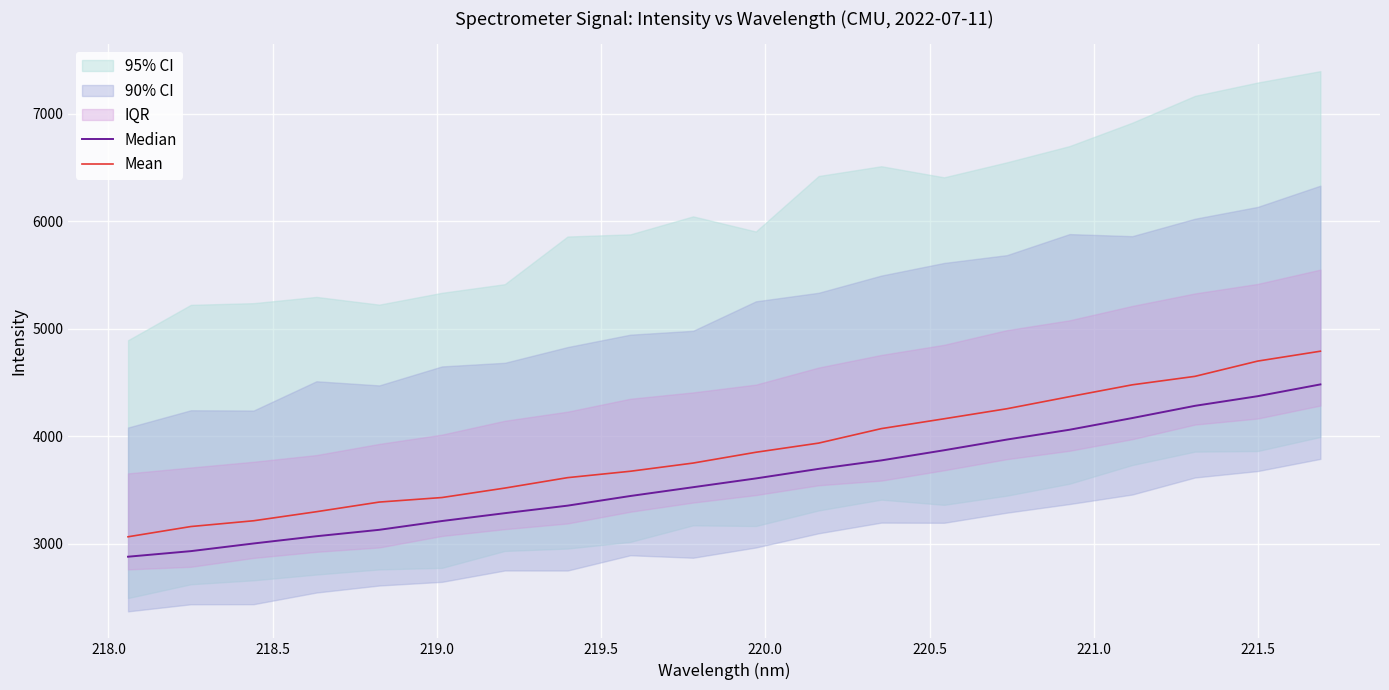

What is the minimum value for Mean?

3066.8